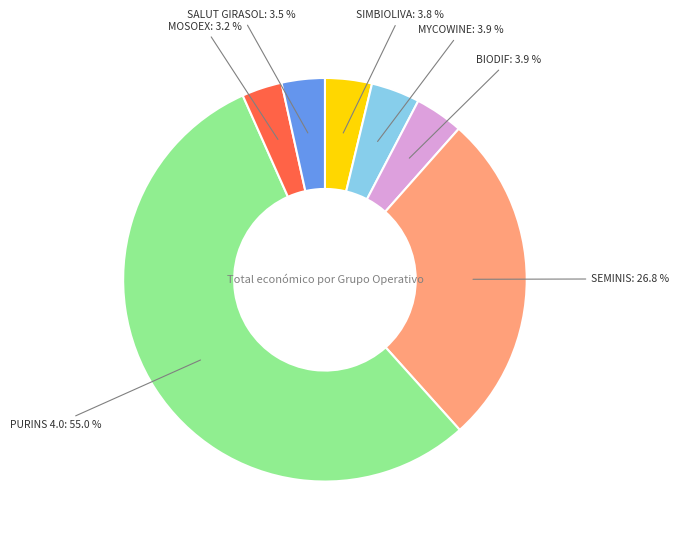

To the nearest percent, what is the difference between the largest and smallest slice percentages?

52%